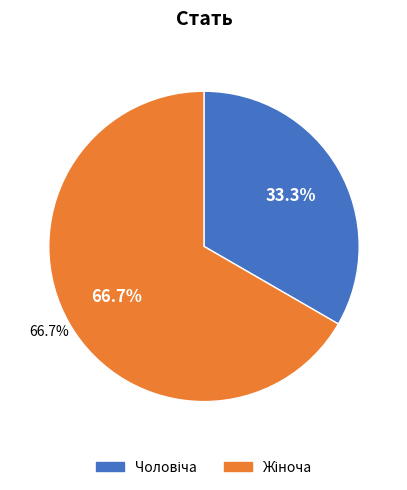

Is it true that Чоловіча is 40% of the pie?

False